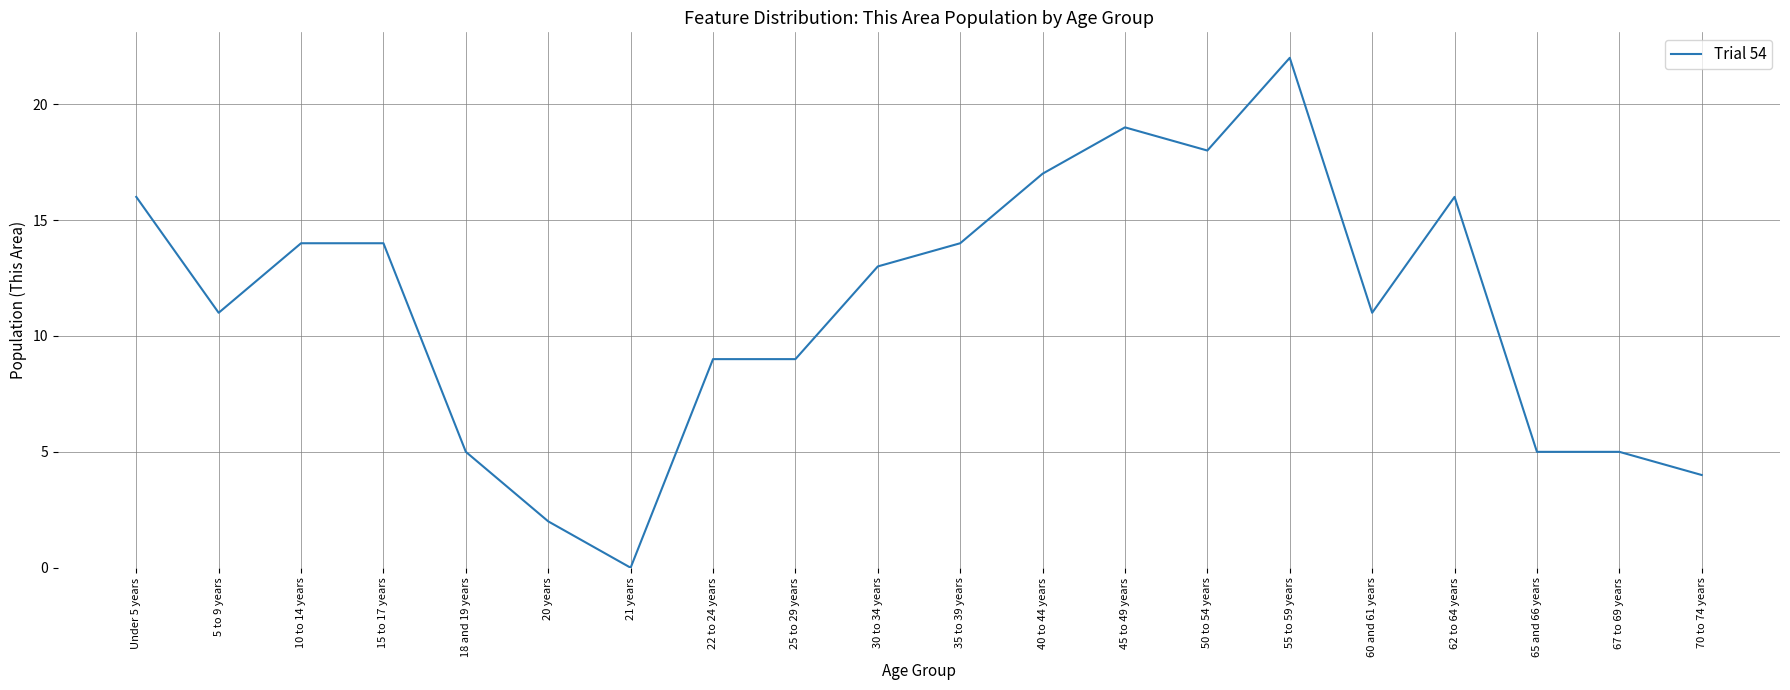

Reading left to right, extract all data points from this chart.

16	11	14	14	5	2	0	9	9	13	14	17	19	18	22	11	16	5	5	4